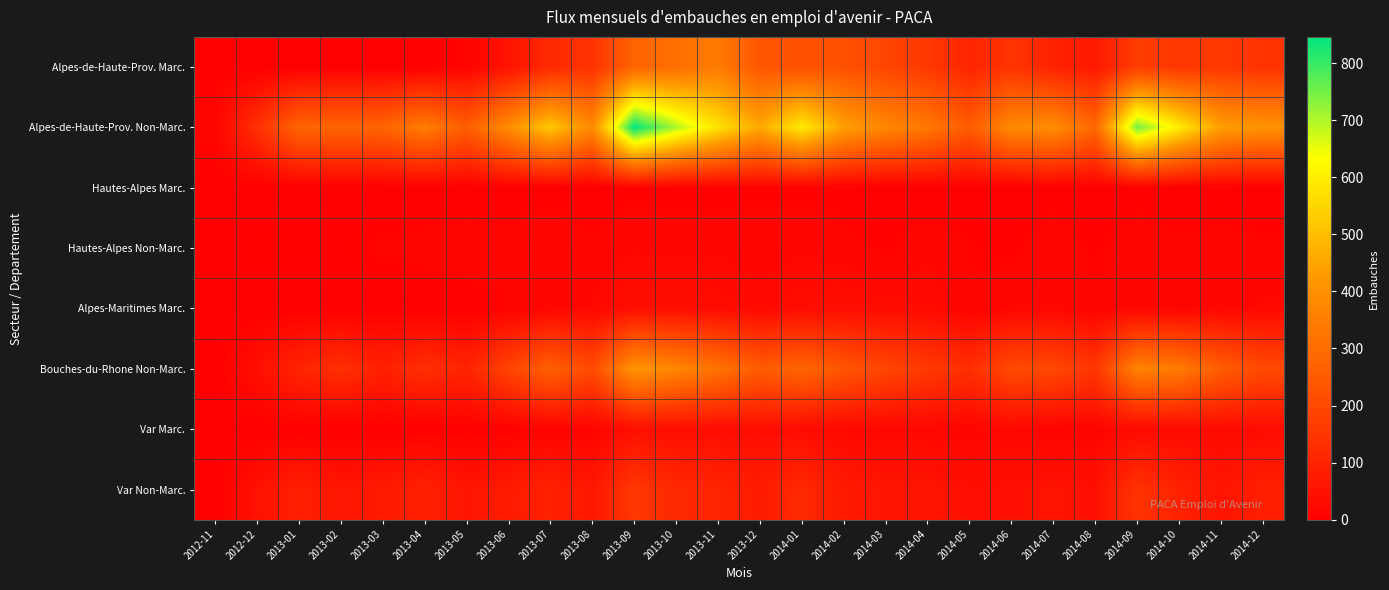

Which series has the largest total across all categories?

Alpes-de-Haute-Prov. Non-Marc.